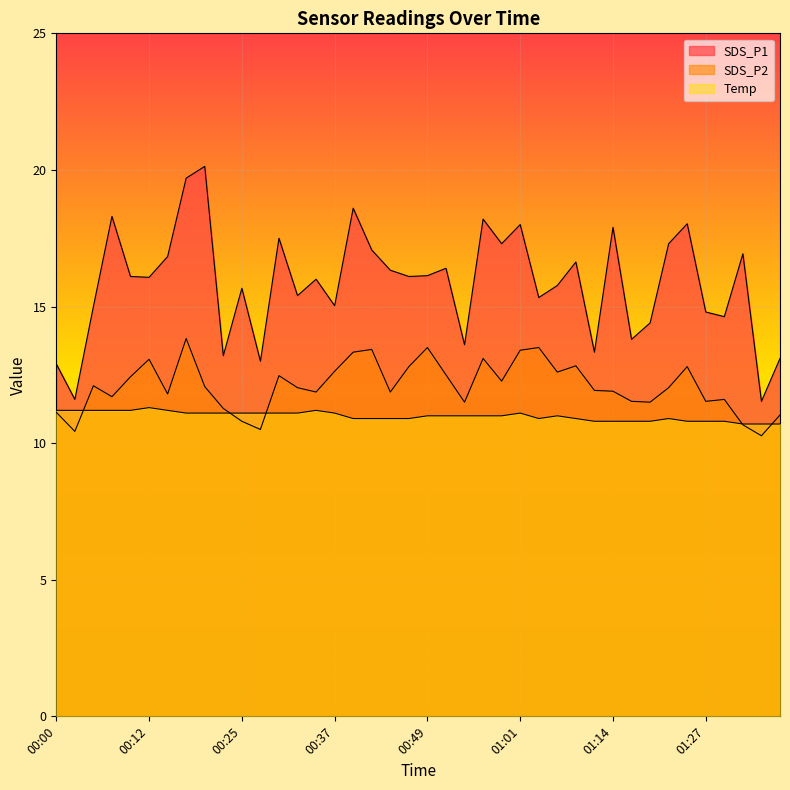

What is the sum of the SDS_P1 values at 01:17 and 00:22?

27.0